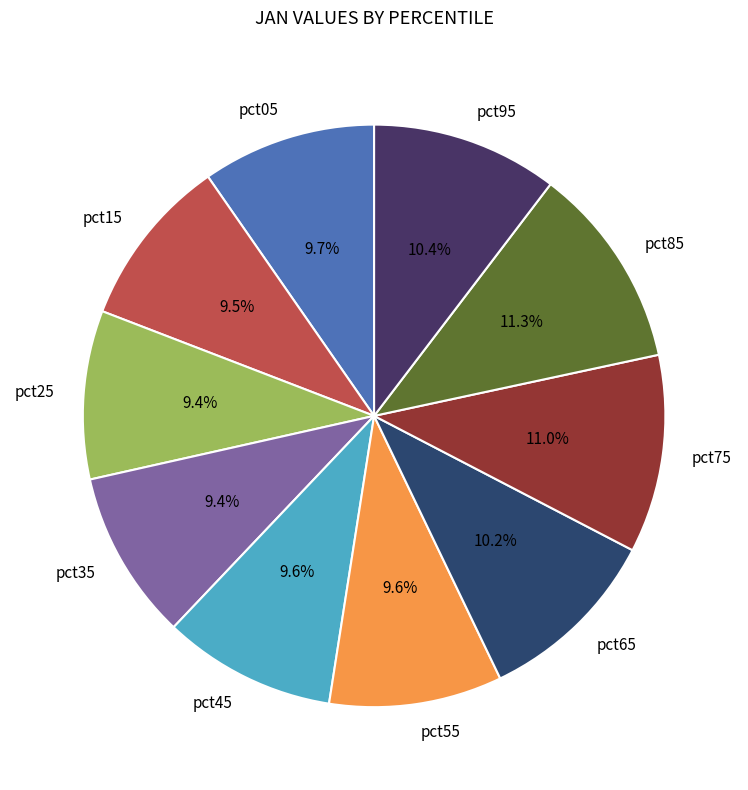

Is there a majority slice in this chart?

No